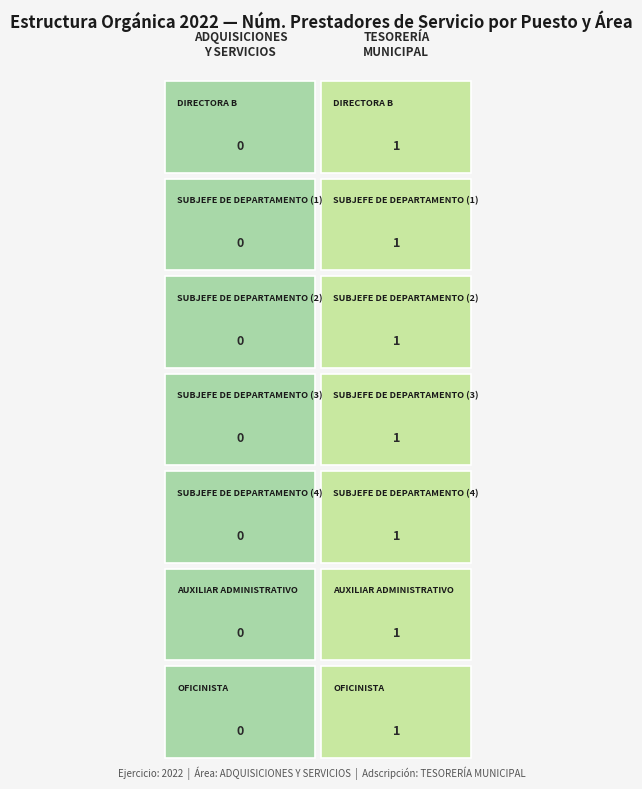

What is the sum of all TESORERIA MUNICIPAL values?

7